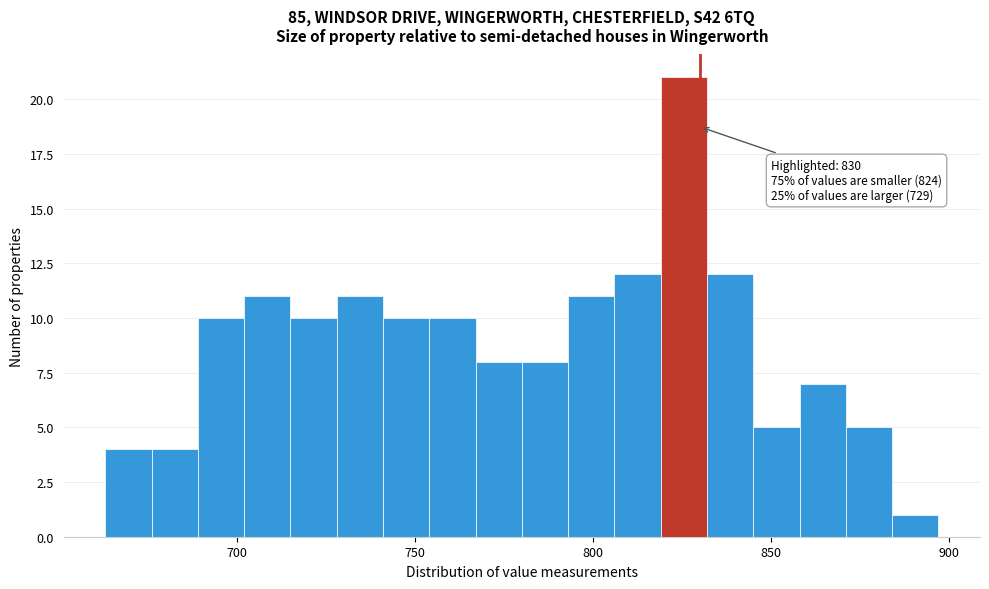

Read against the x-axis, roughly where is the centre of the tallest bar?

825